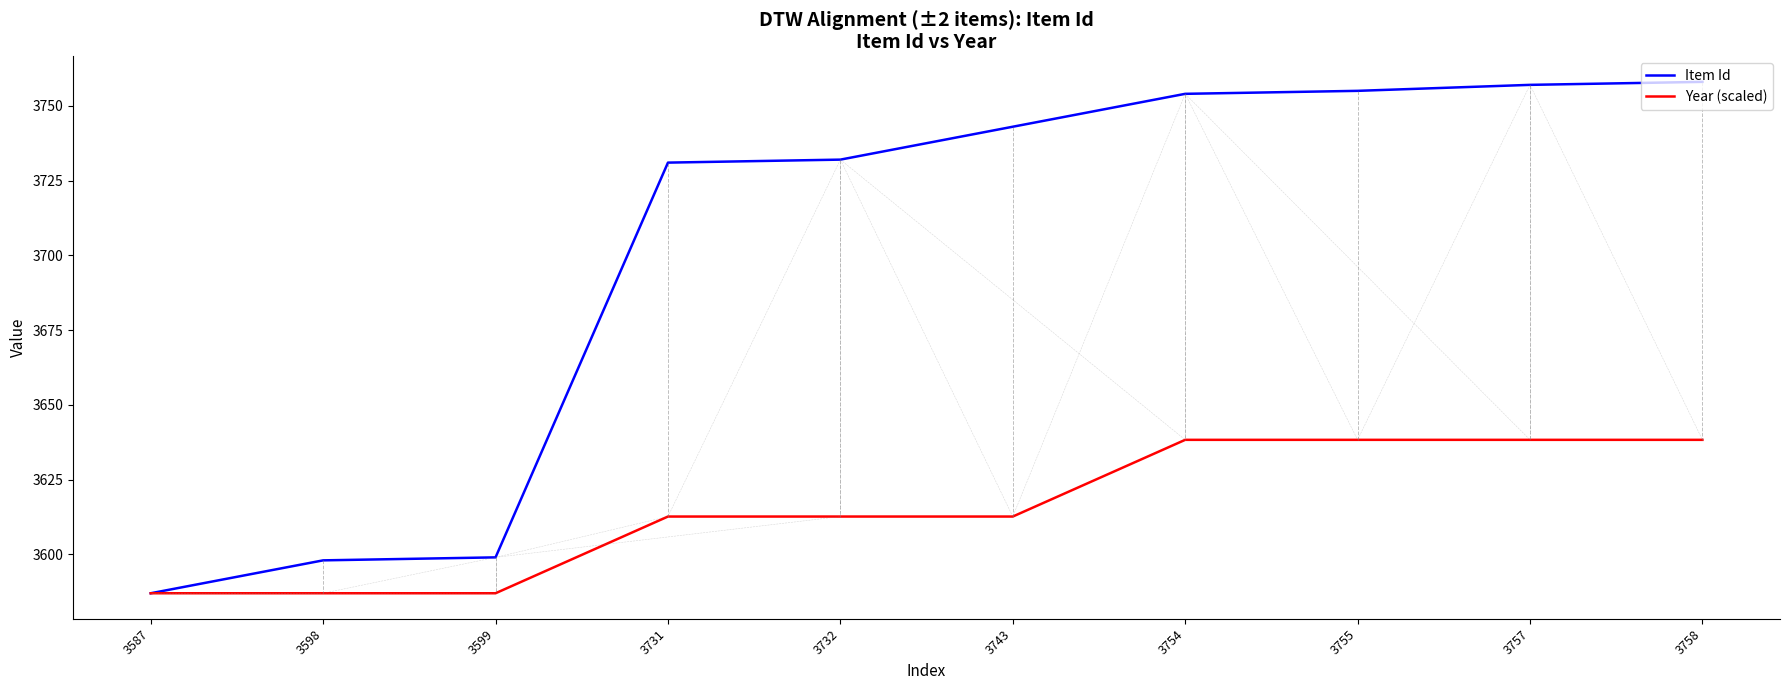

What is the total value across all series at 3598?

7185.0